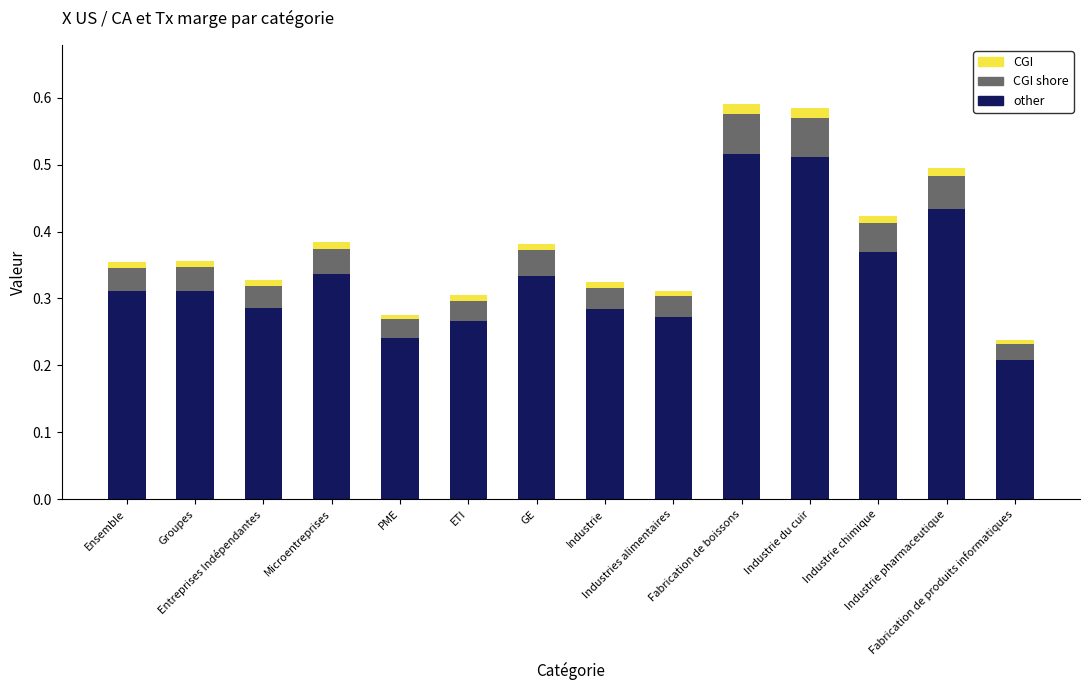

Is the value of Tx marge (base) at PME greater than the value of CGI shore at Industrie du cuir?

Yes